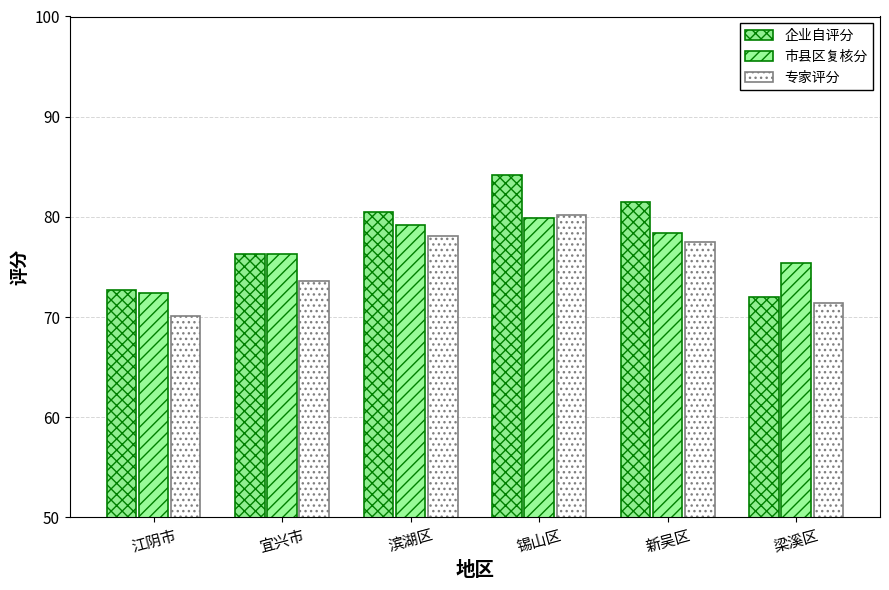

At 江阴市, list the series in order from largest to smallest.

企业自评分, 市县区复核分, 专家评分